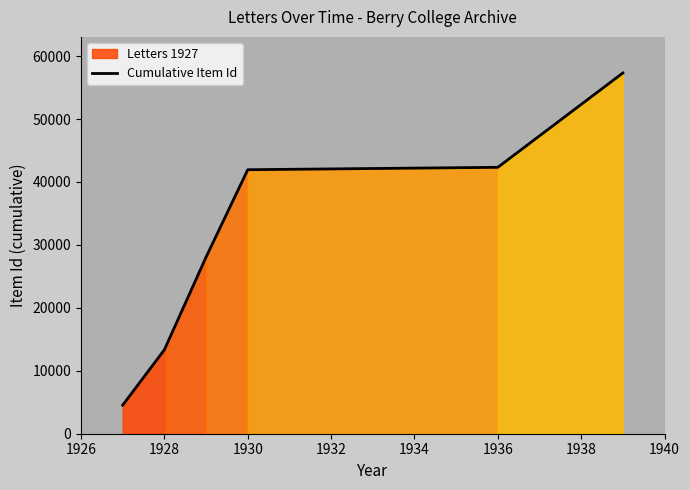

The value of Cumulative Item Id at 1936 is 8930. True or false?

False